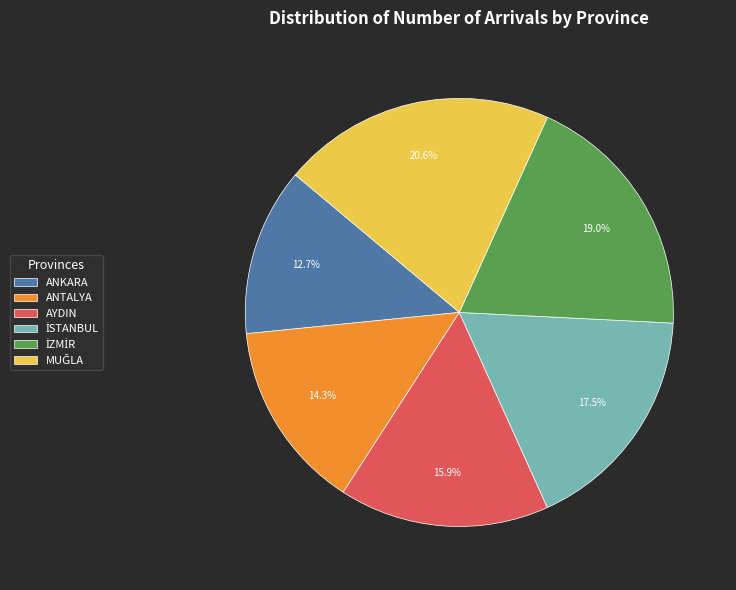

How many segments does this pie chart have?

6